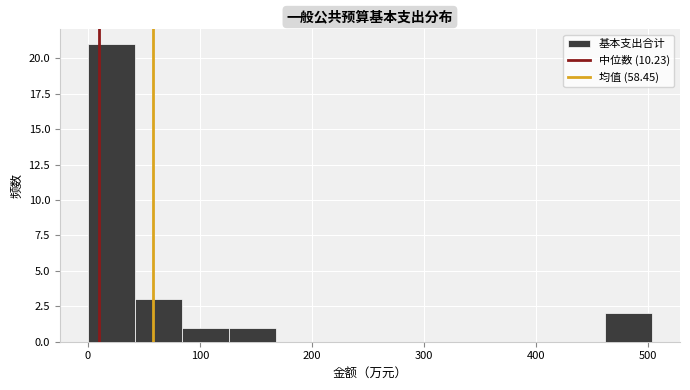

Reading left to right, transcribe this chart: for each bar, give the range it covers on the x-axis and its height. Neither the bar edges nor the heights are printed on the chart, so give them approximately, as read against the axes.

0 to 40: 21
40 to 80: 3
80 to 130: 1
130 to 170: 1
170 to 210: 0
210 to 250: 0
250 to 290: 0
290 to 340: 0
340 to 380: 0
380 to 420: 0
420 to 460: 0
460 to 500: 2